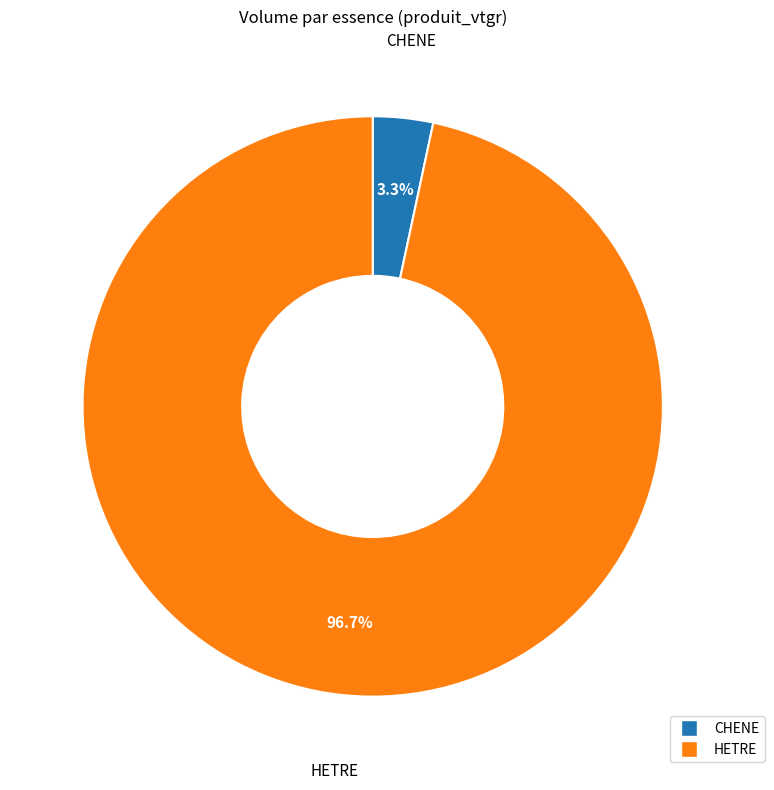

What percentage is the CHENE slice, to the nearest percent?

3%